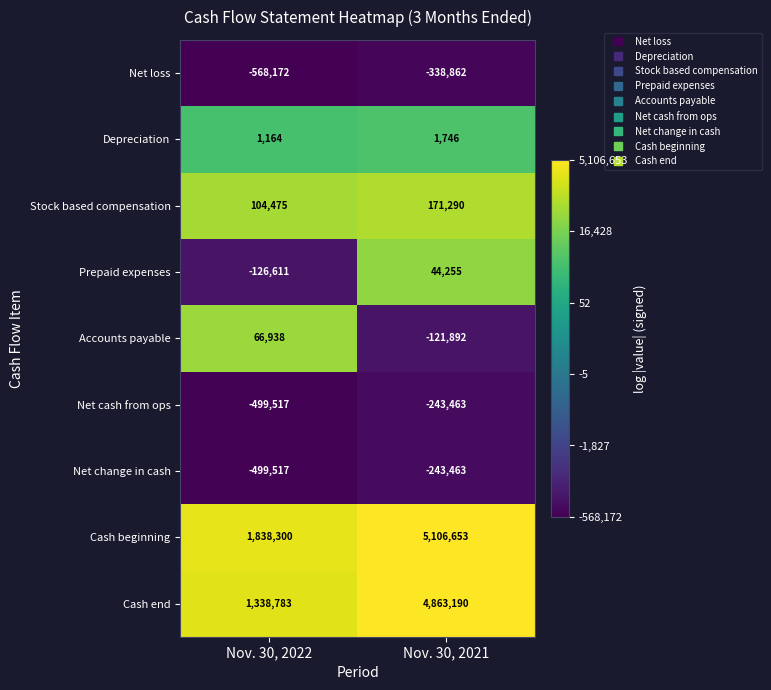

Reading left to right, what are all the values shown in this chart?

Net loss: Nov. 30, 2022=-568172	Nov. 30, 2021=-338862
Depreciation: Nov. 30, 2022=1164	Nov. 30, 2021=1746
Stock based compensation: Nov. 30, 2022=104475	Nov. 30, 2021=171290
Prepaid expenses: Nov. 30, 2022=-126611	Nov. 30, 2021=44255
Accounts payable: Nov. 30, 2022=66938	Nov. 30, 2021=-121892
Net cash from ops: Nov. 30, 2022=-499517	Nov. 30, 2021=-243463
Net change in cash: Nov. 30, 2022=-499517	Nov. 30, 2021=-243463
Cash beginning: Nov. 30, 2022=1838300	Nov. 30, 2021=5106653
Cash end: Nov. 30, 2022=1338783	Nov. 30, 2021=4863190